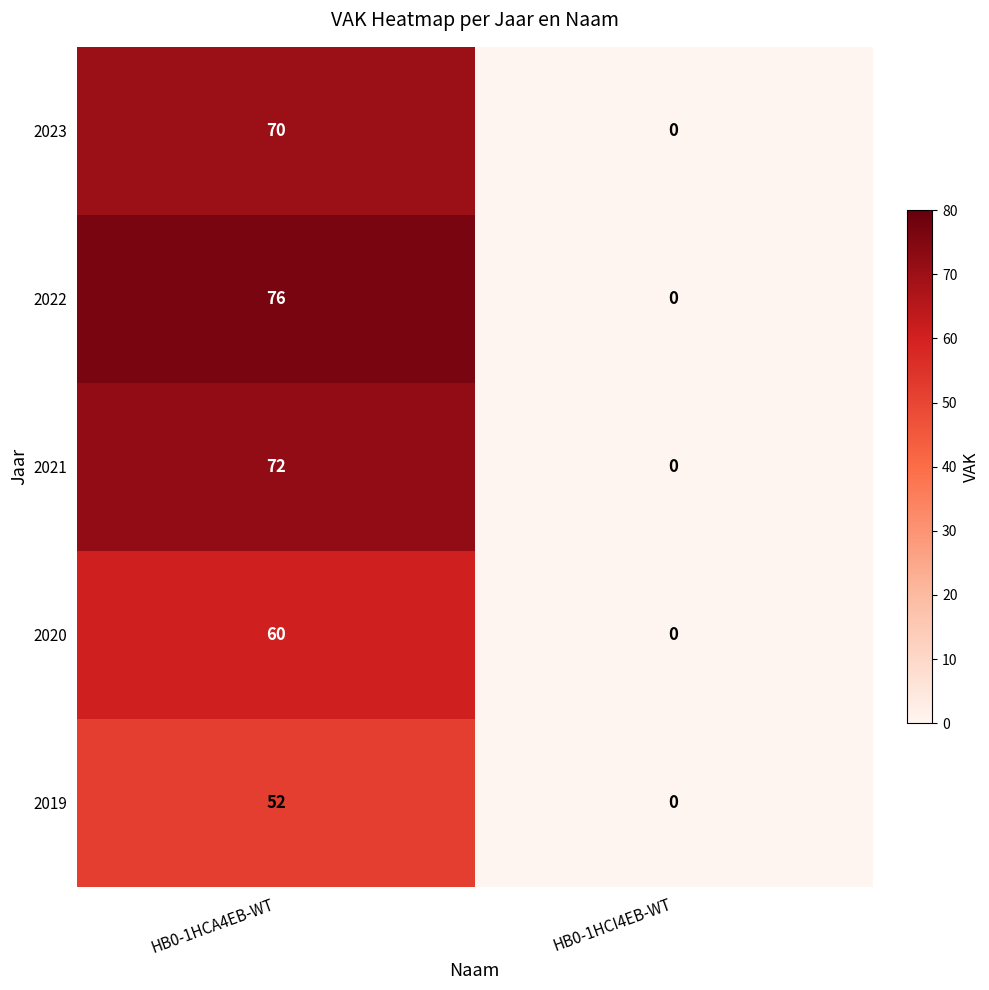

Which series changed the most between HB0-1HCA4EB-WT and HB0-1HCI4EB-WT?

2022